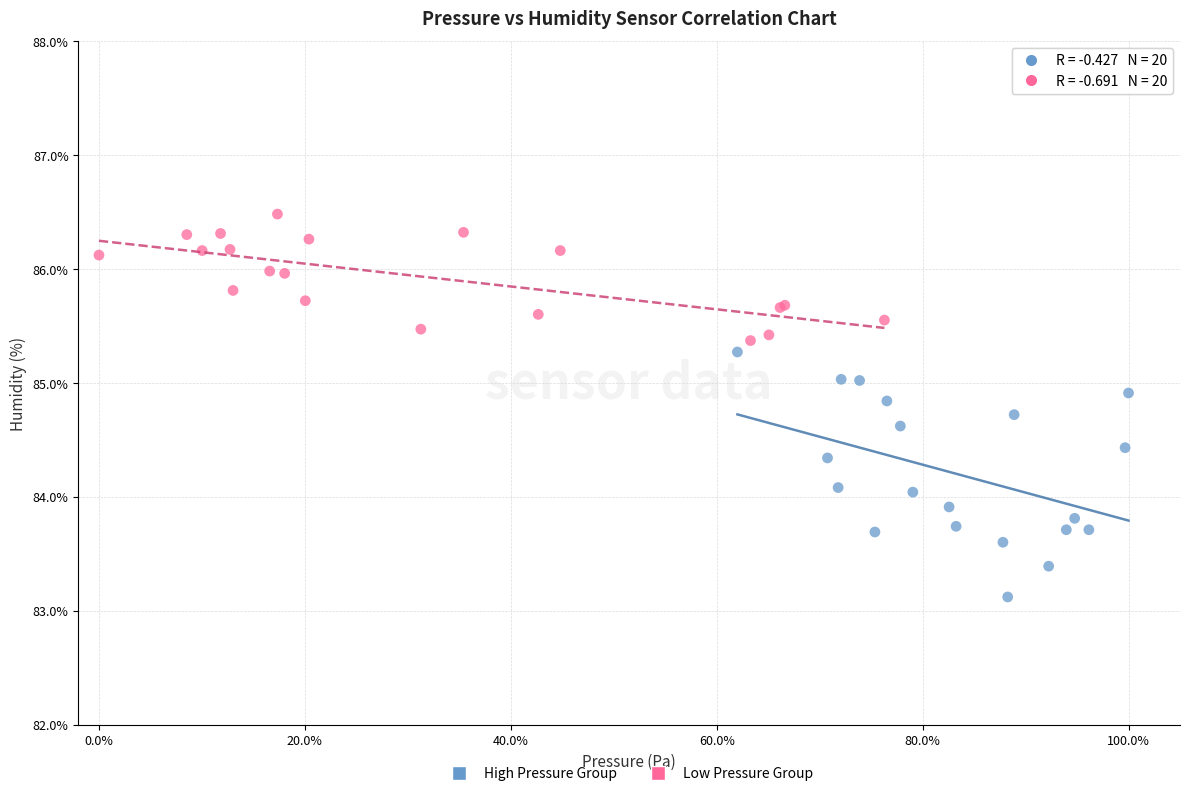

Which series contains the highest Y value?

Low Pressure Group